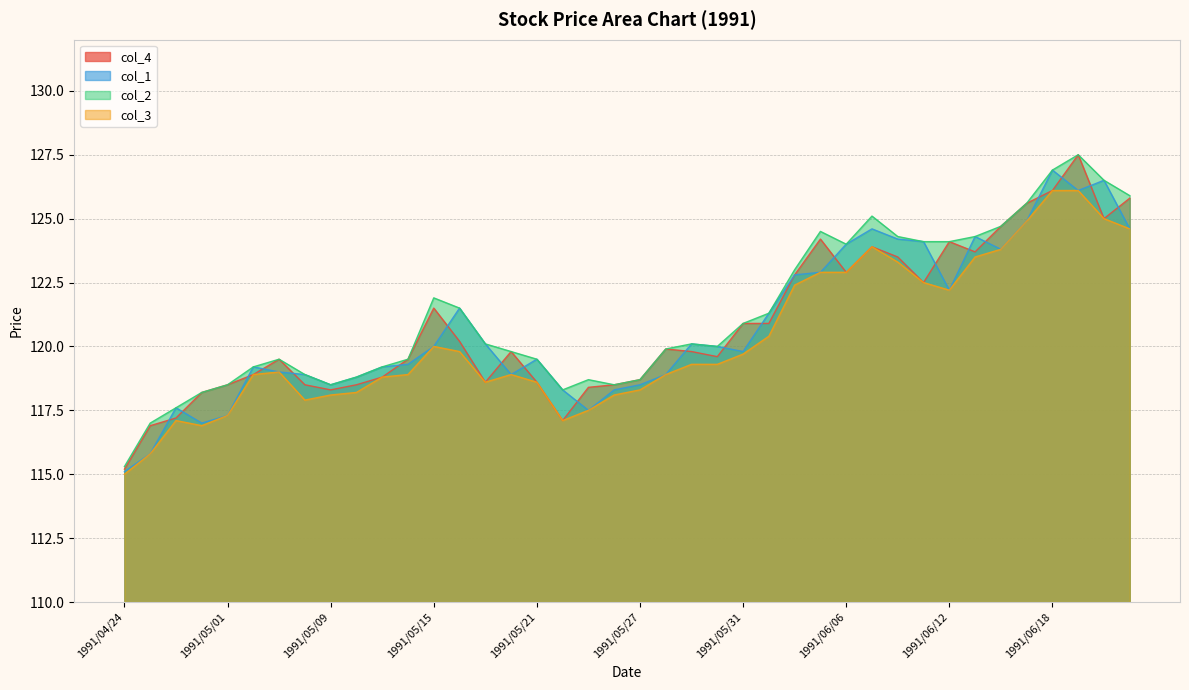

How many categories are shown in the chart?

40